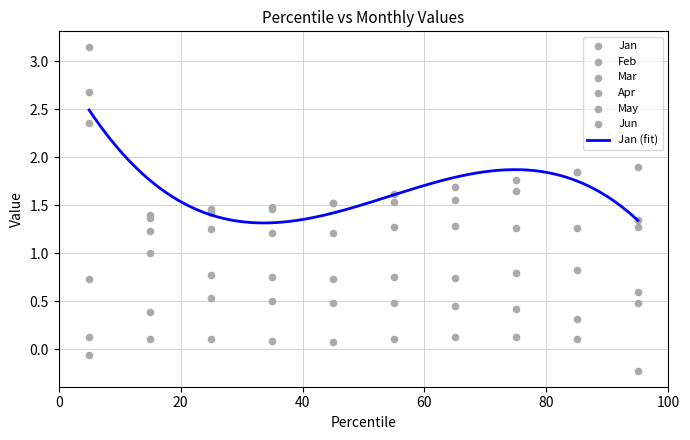

Which series has the largest Y range (max minus min)?

Feb